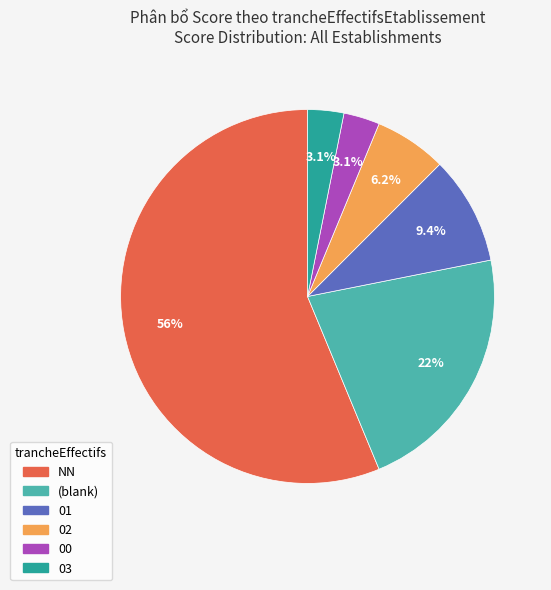

Which category has the biggest portion of the pie?

NN